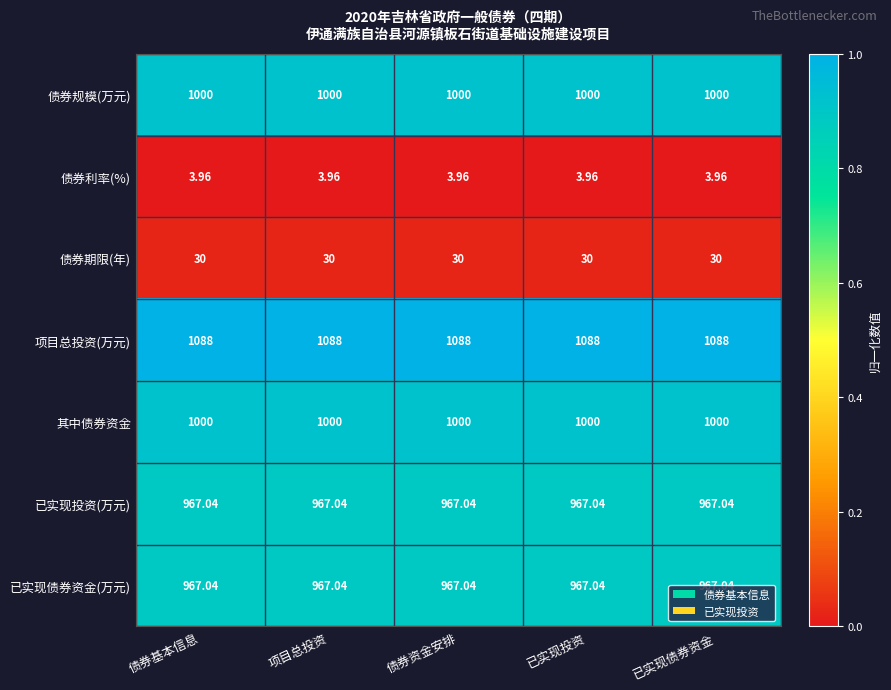

Is the value of 债券利率(%) at 项目总投资 greater than the value of 项目总投资(万元) at 项目总投资?

No